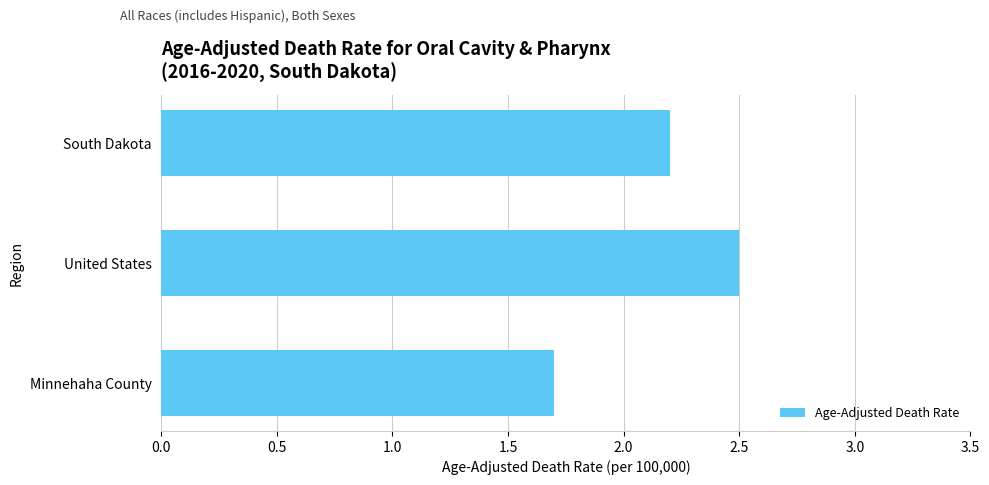

Reading top to bottom, what are all the values shown in this chart?

South Dakota=2.2	United States=2.5	Minnehaha County=1.7